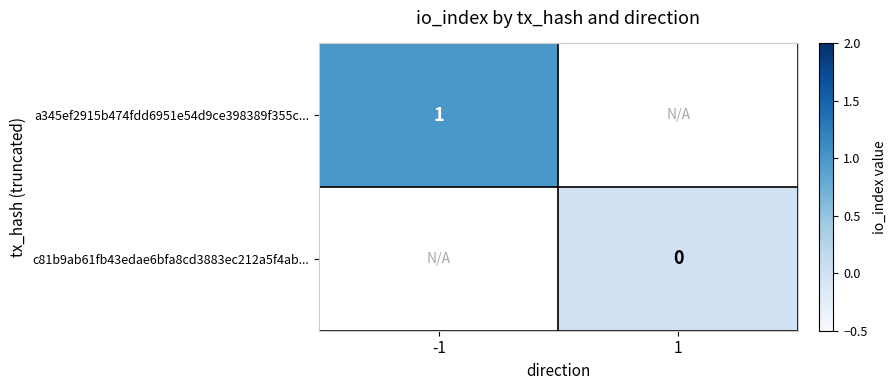

True or false: a345ef2915b474fdd6951e54d9ce398389f355c... has a value of 0 at -1.

False